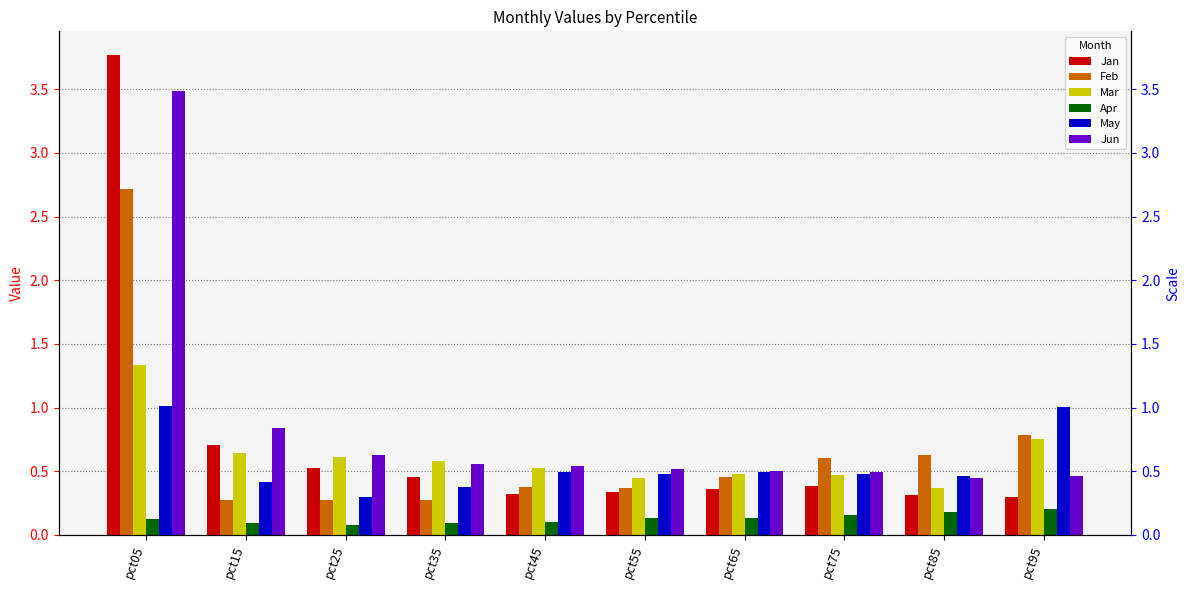

How many groups of bars are there?

10